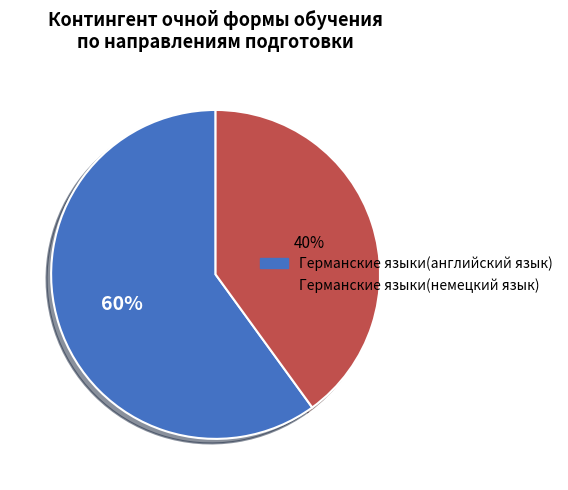

Which slice is the smallest?

Германские языки(немецкий язык)